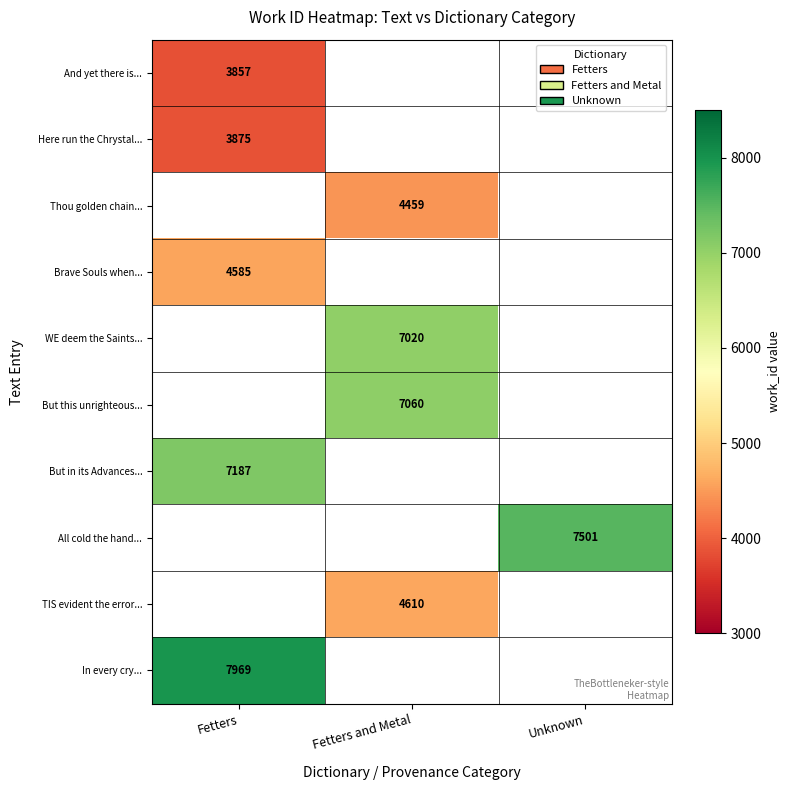

The And yet there is... series shows 6473 at Fetters. True or false?

False